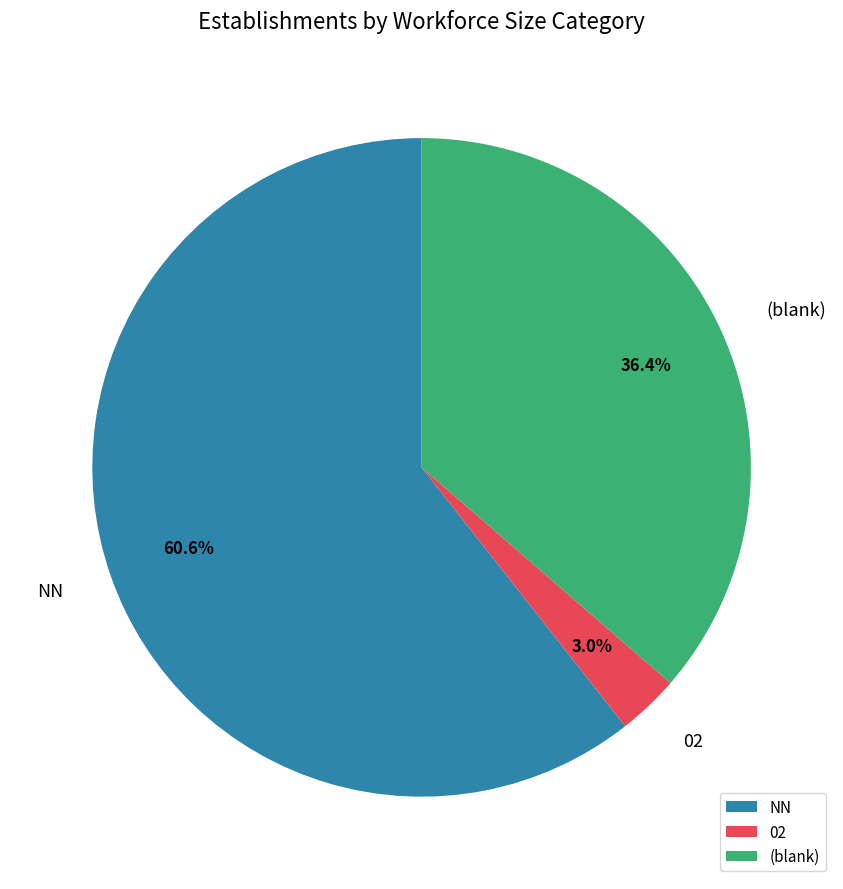

Between (blank) and 02, which is larger?

(blank)